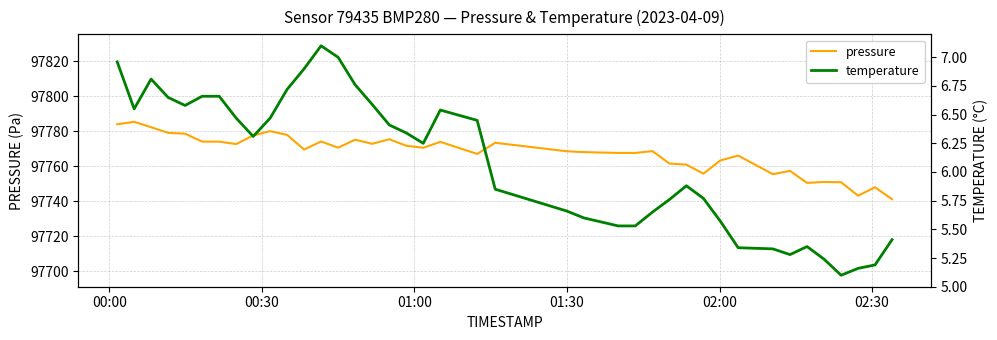

The temperature series shows 1.8 at 32. True or false?

False